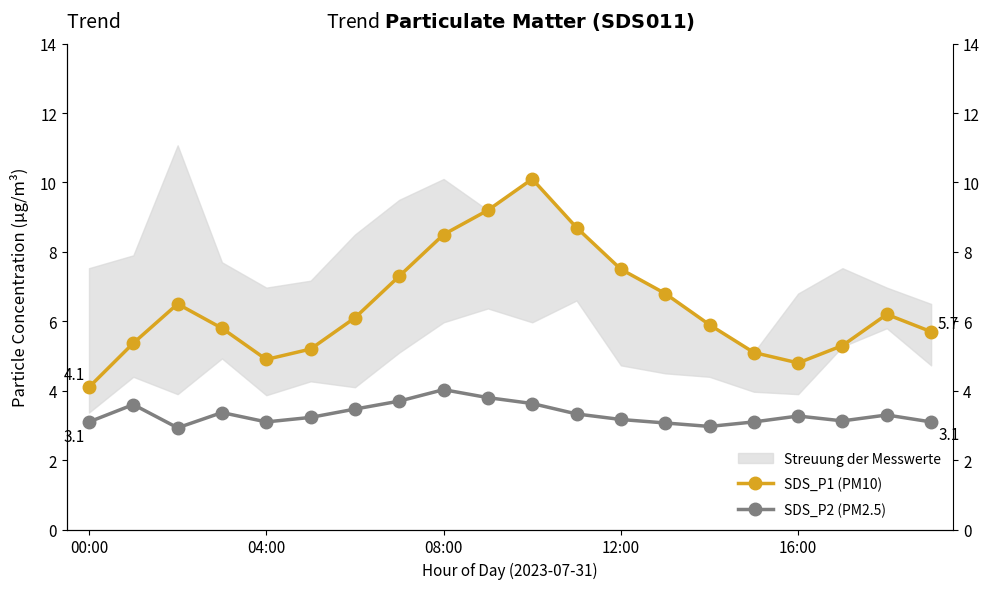

Which category has the highest value in the SDS_P1 (PM10) series?

10